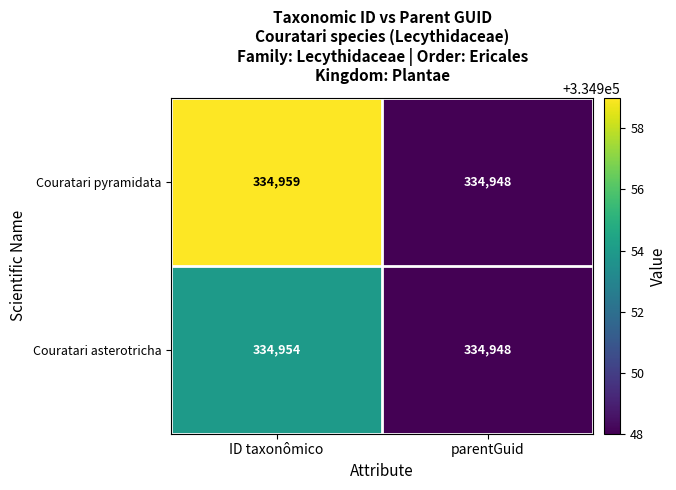

What is the smallest value displayed?

334948